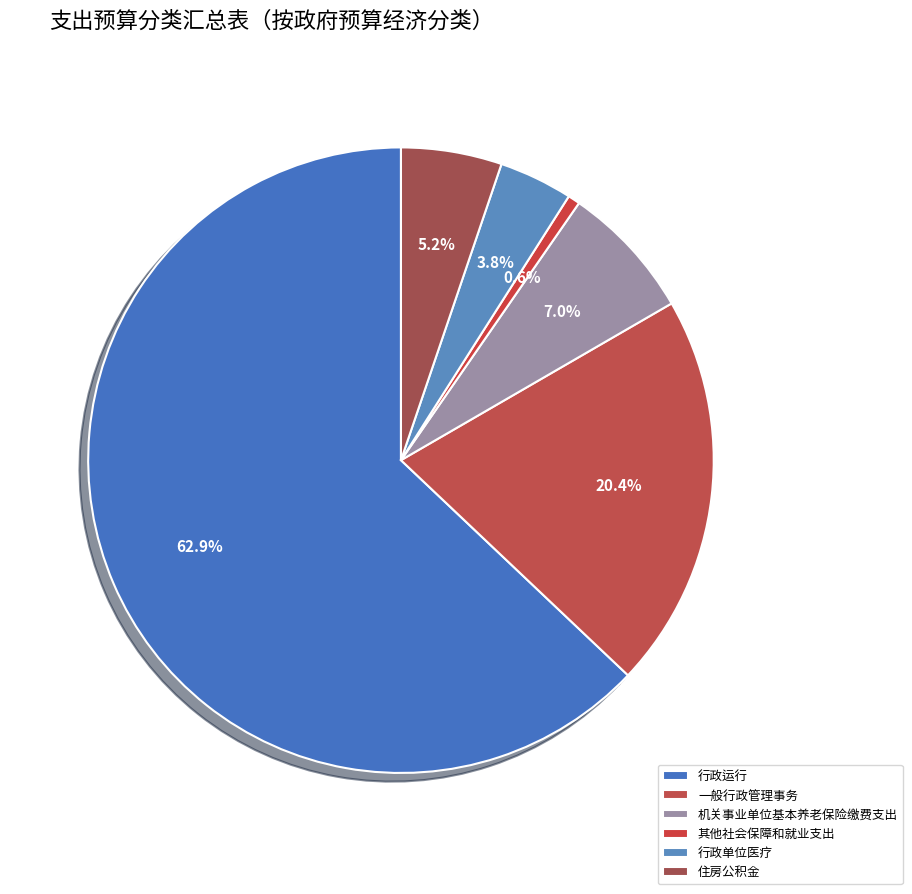

Does 行政运行 represent more than half of the total?

Yes